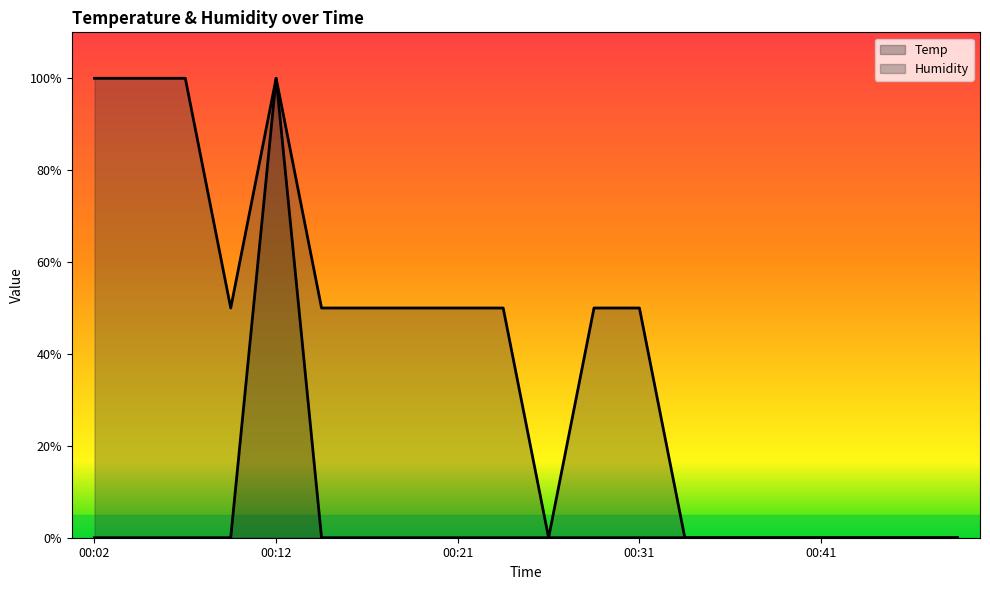

Between 00:16 and 00:33, which series saw the biggest shift?

Humidity